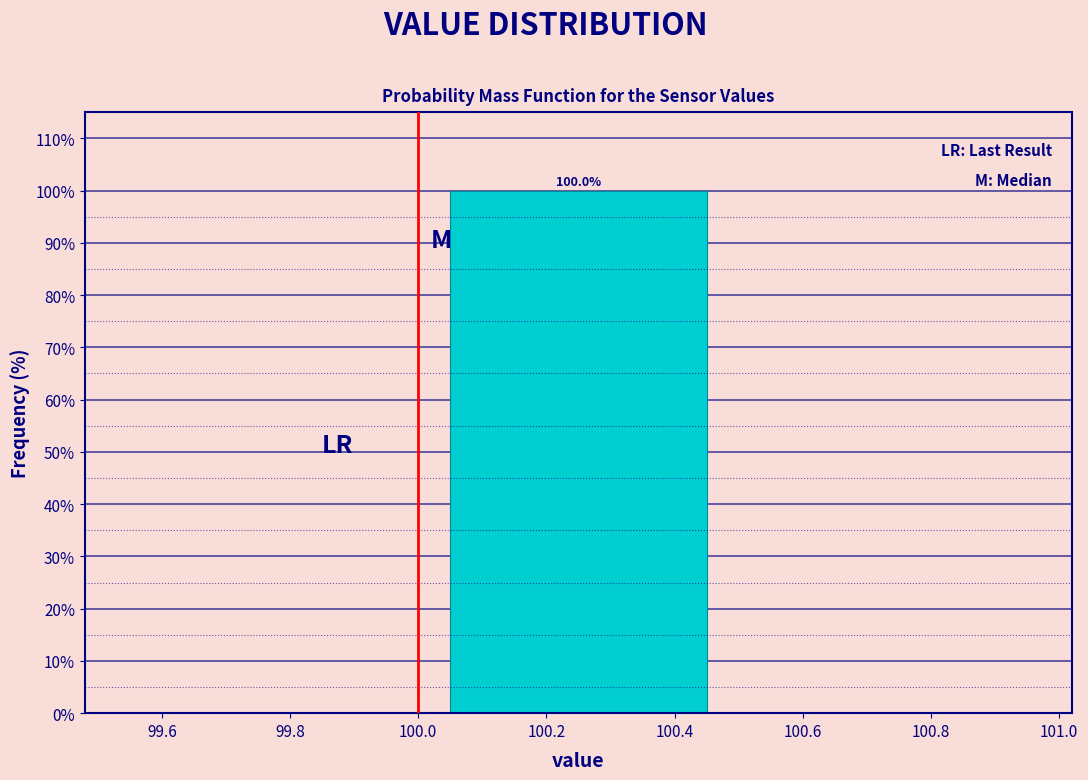

Over which range of the x-axis is the bar tallest?

100.0 to 100.5